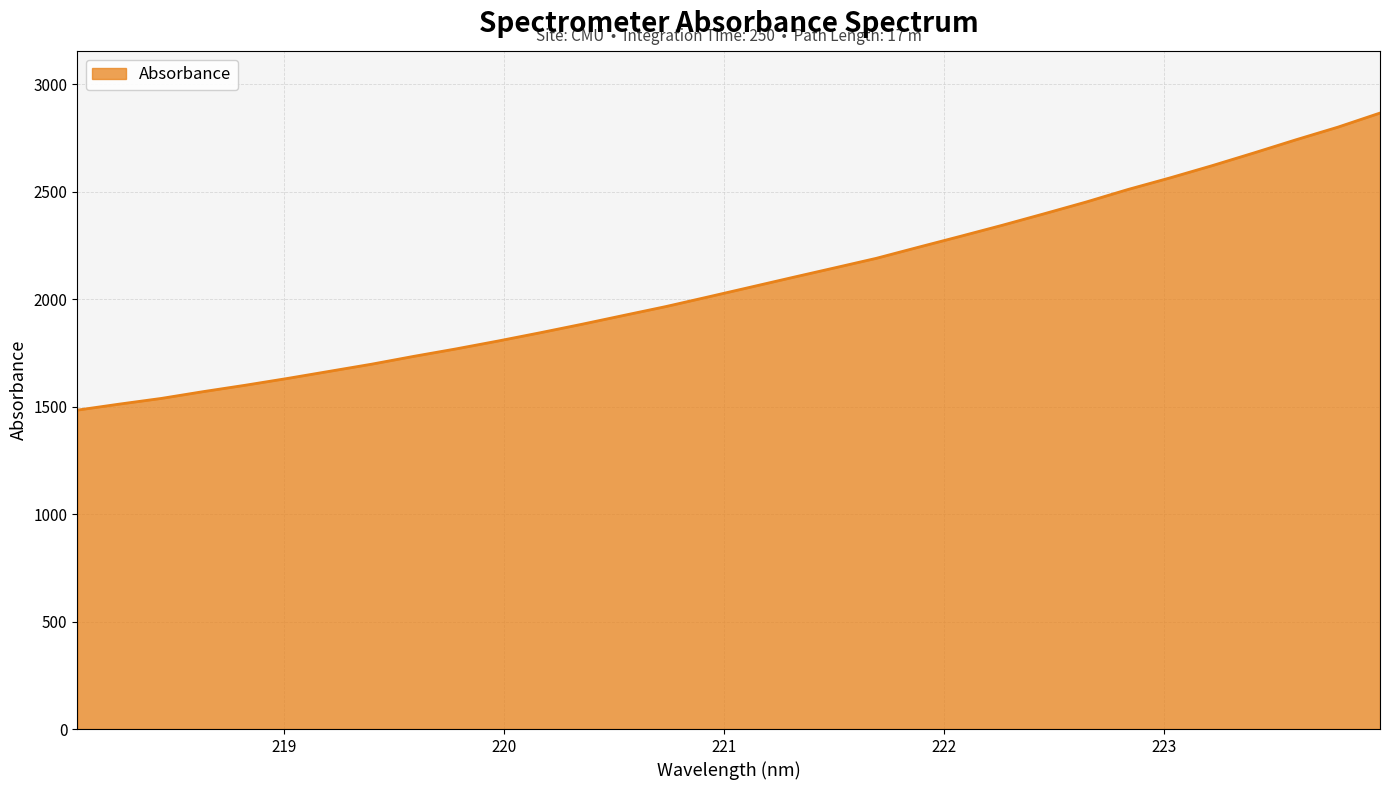

What is the smallest value displayed?

1484.2